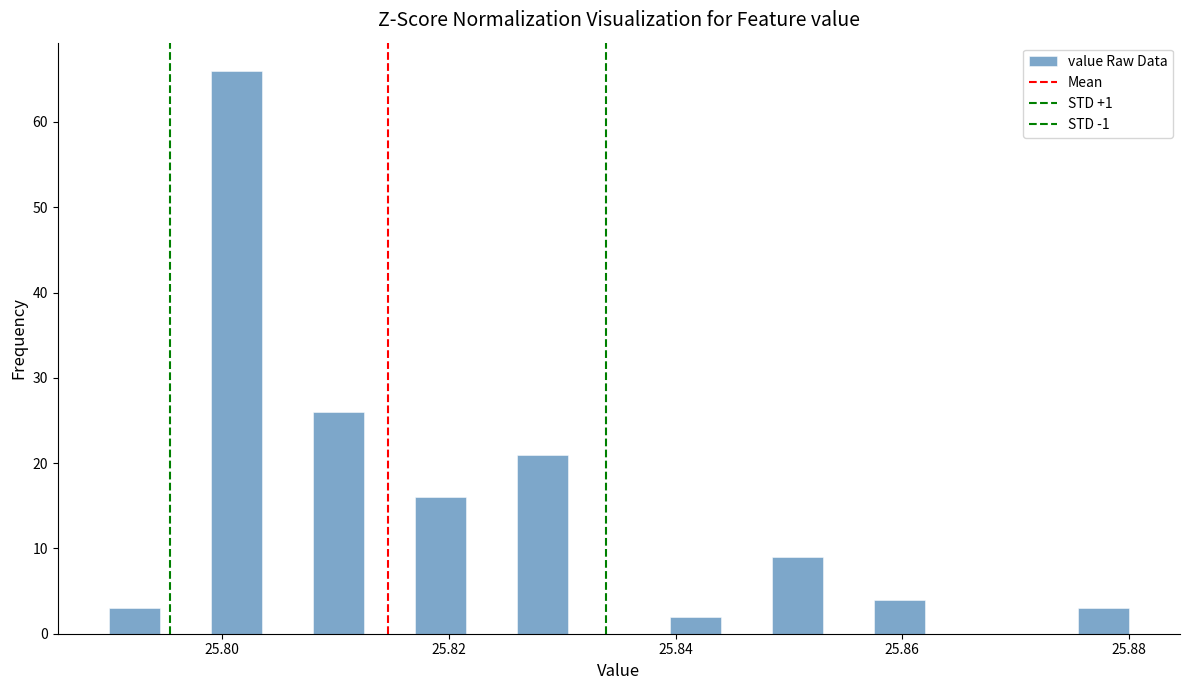

Around what value on the x-axis is the tallest bar? Give the approximate position of its centre, as read against the axis.

25.802